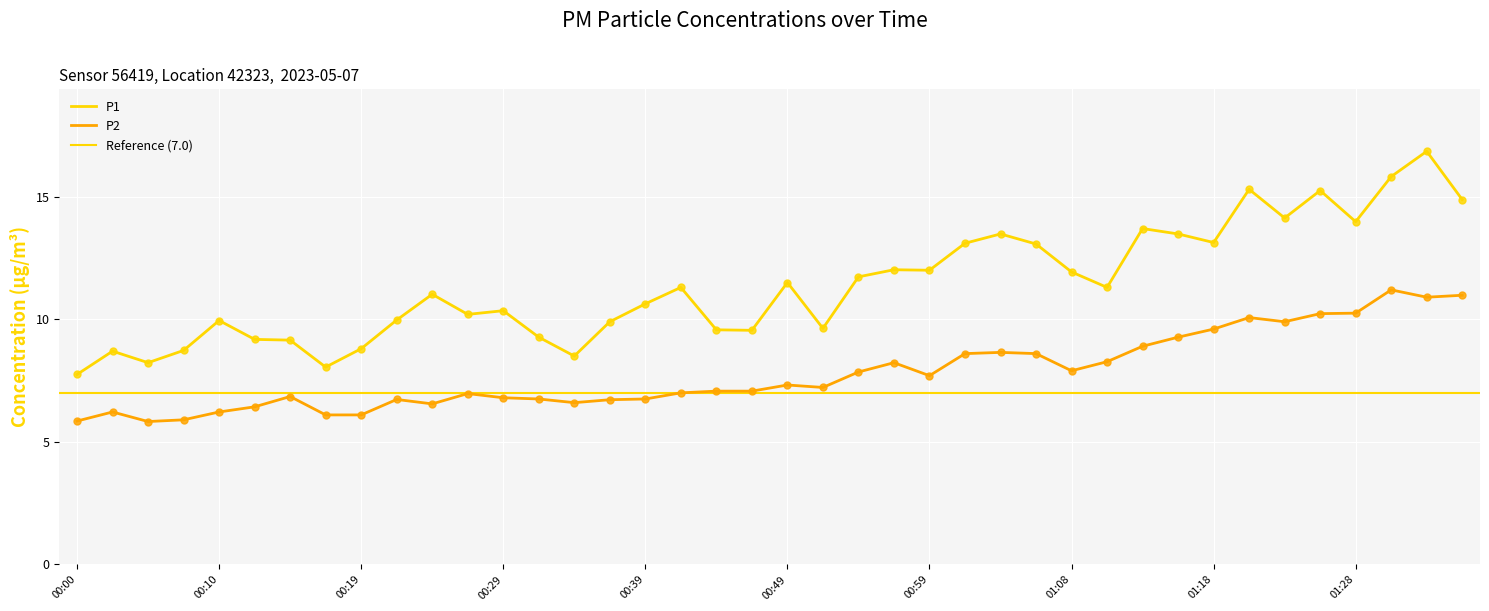

Which series has the widest spread of Y values?

P1